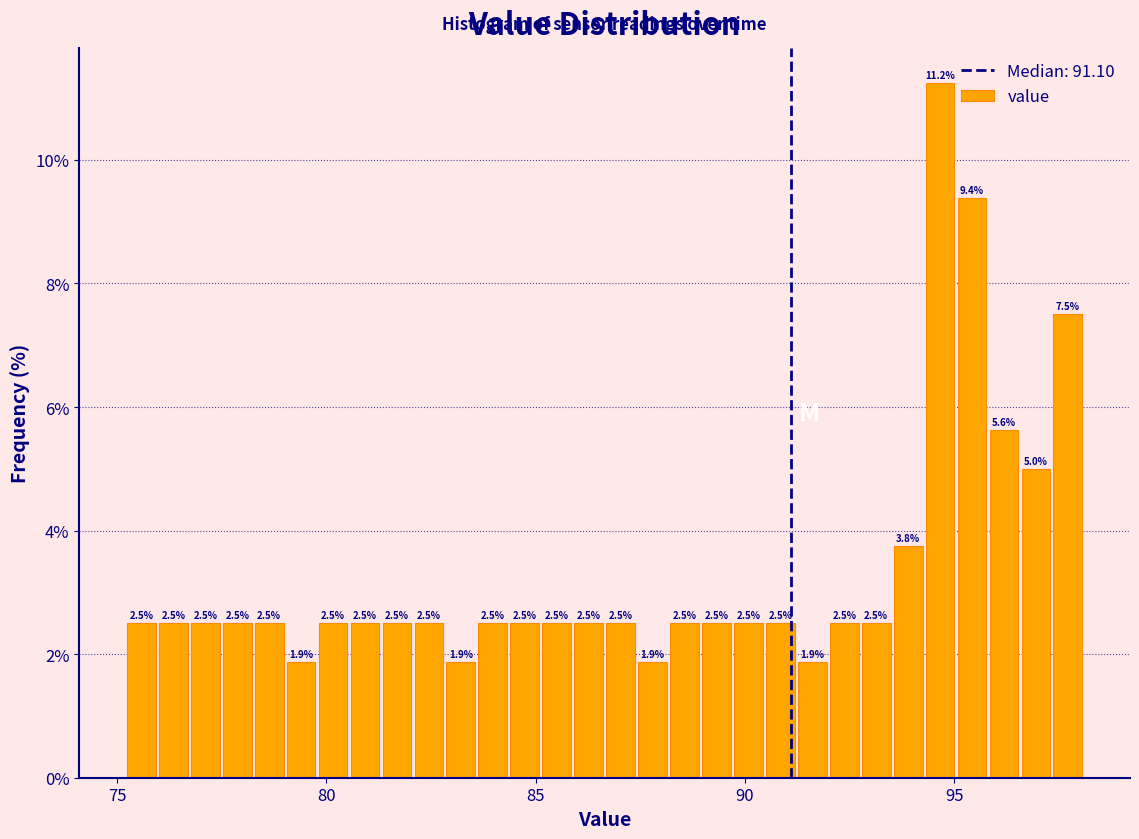

Read against the x-axis, roughly where is the centre of the tallest bar?

94.5